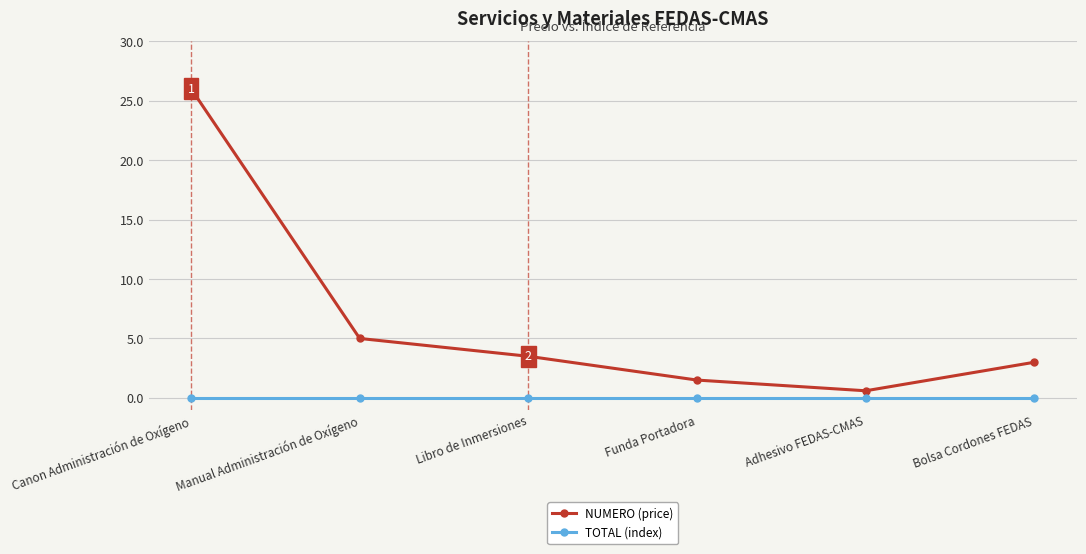

Which category has the lowest value in the NUMERO (price) series?

Adhesivo FEDAS-CMAS